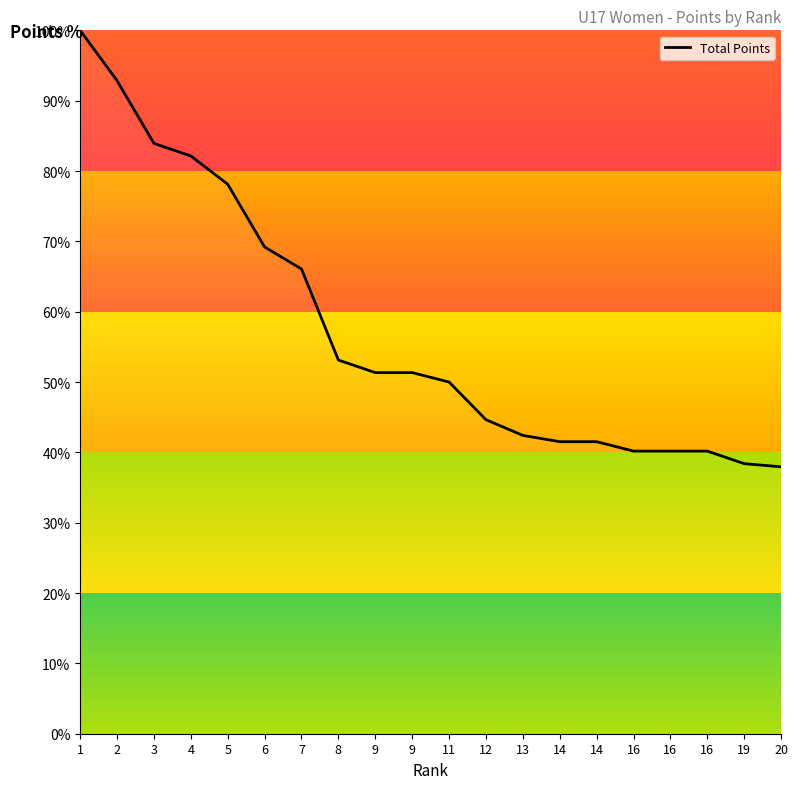

Does the chart have visible grid lines?

No